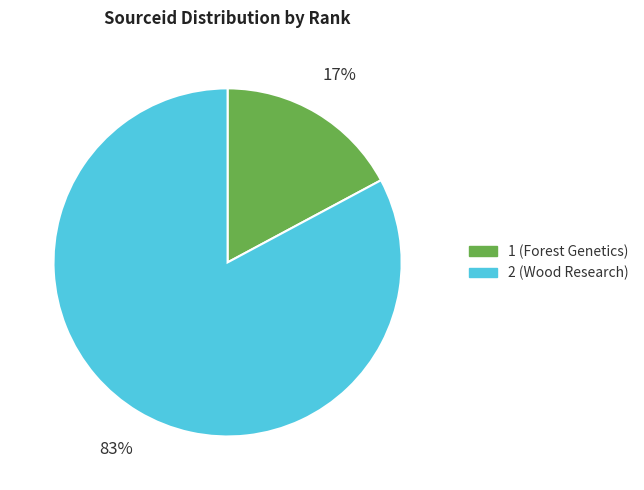

Which category has the smallest portion of the pie?

1